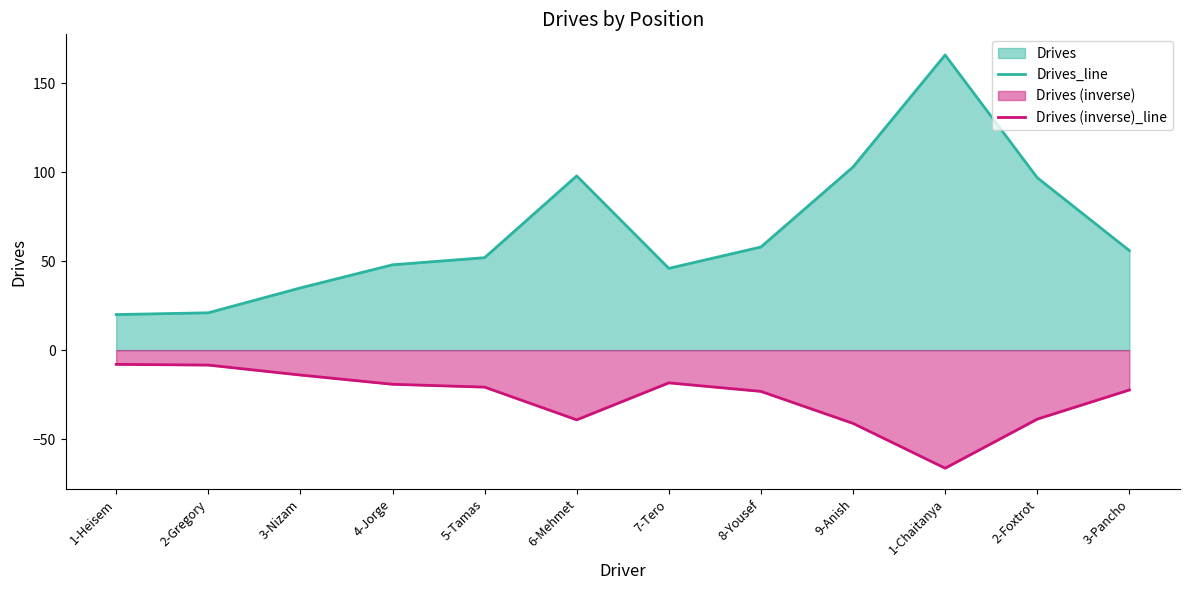

Where is Drives (inverse)_line nearest to the value -37?

2-Foxtrot